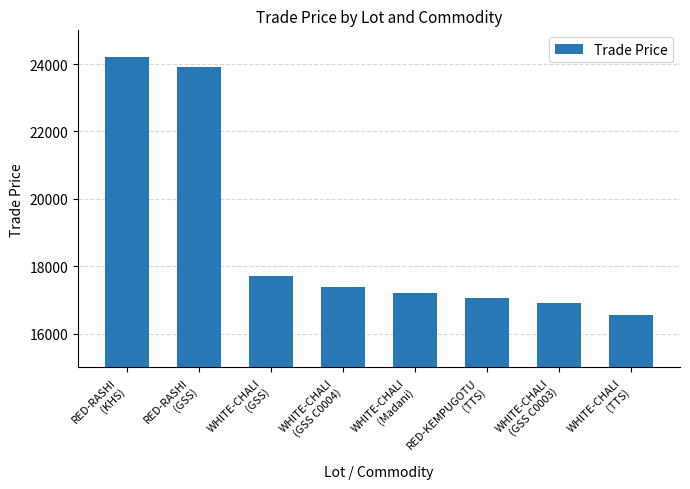

Reading right to left, extract all data points from this chart.

16569	16899	17069	17199	17399	17699	23899	24199